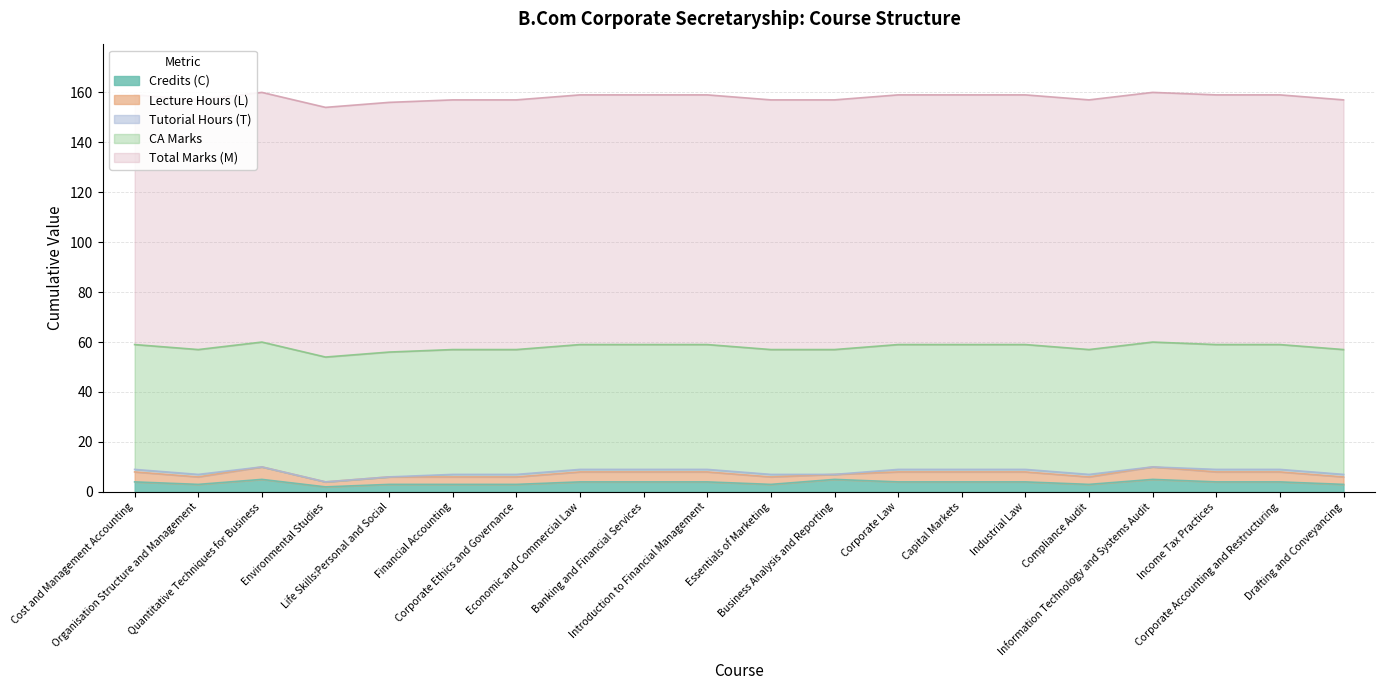

Which series has the largest range (max minus min)?

Credits (C)